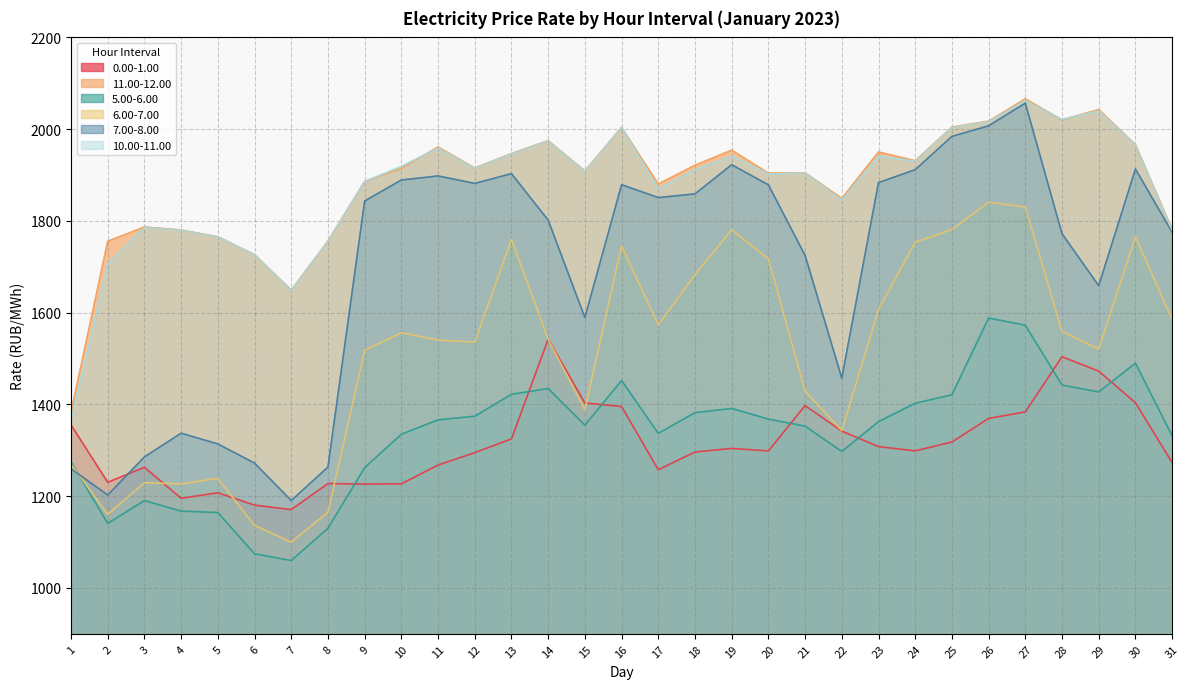

Is it true that 5.00-6.00 equals 1297.5 at 22?

True